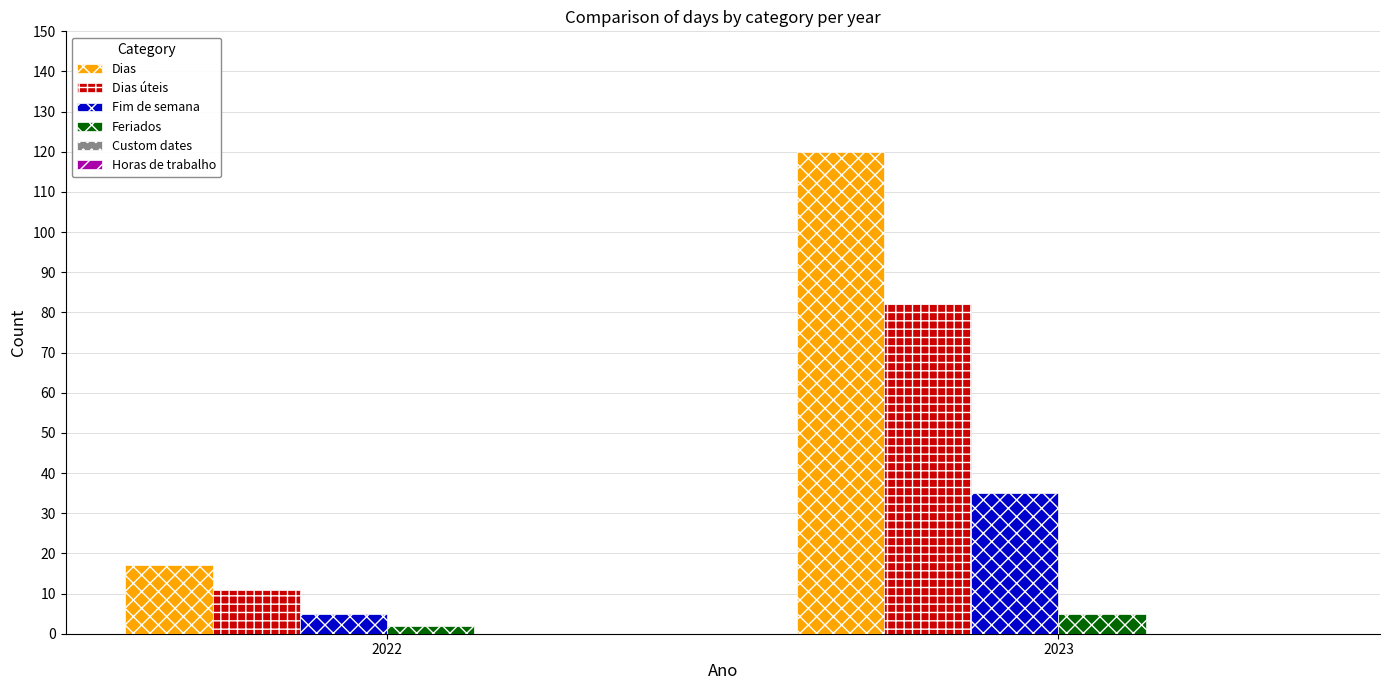

Rank the series by their maximum value, from lowest to highest.

Feriados, Fim de semana, Dias úteis, Dias